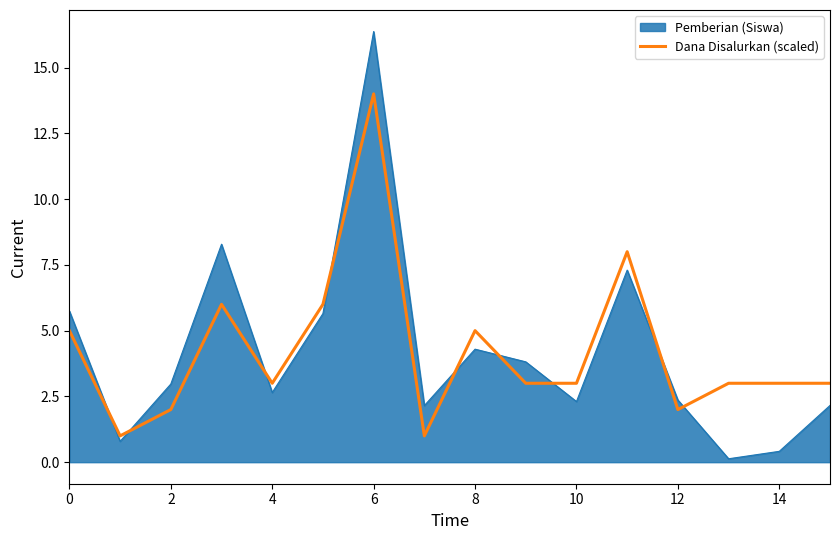

What is the minimum value for Dana Disalurkan (scaled)?

1.0